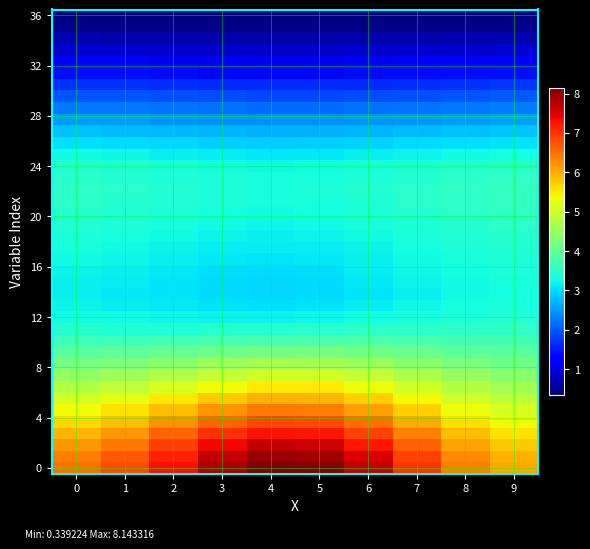

At which category is the sum across all series the highest?

5